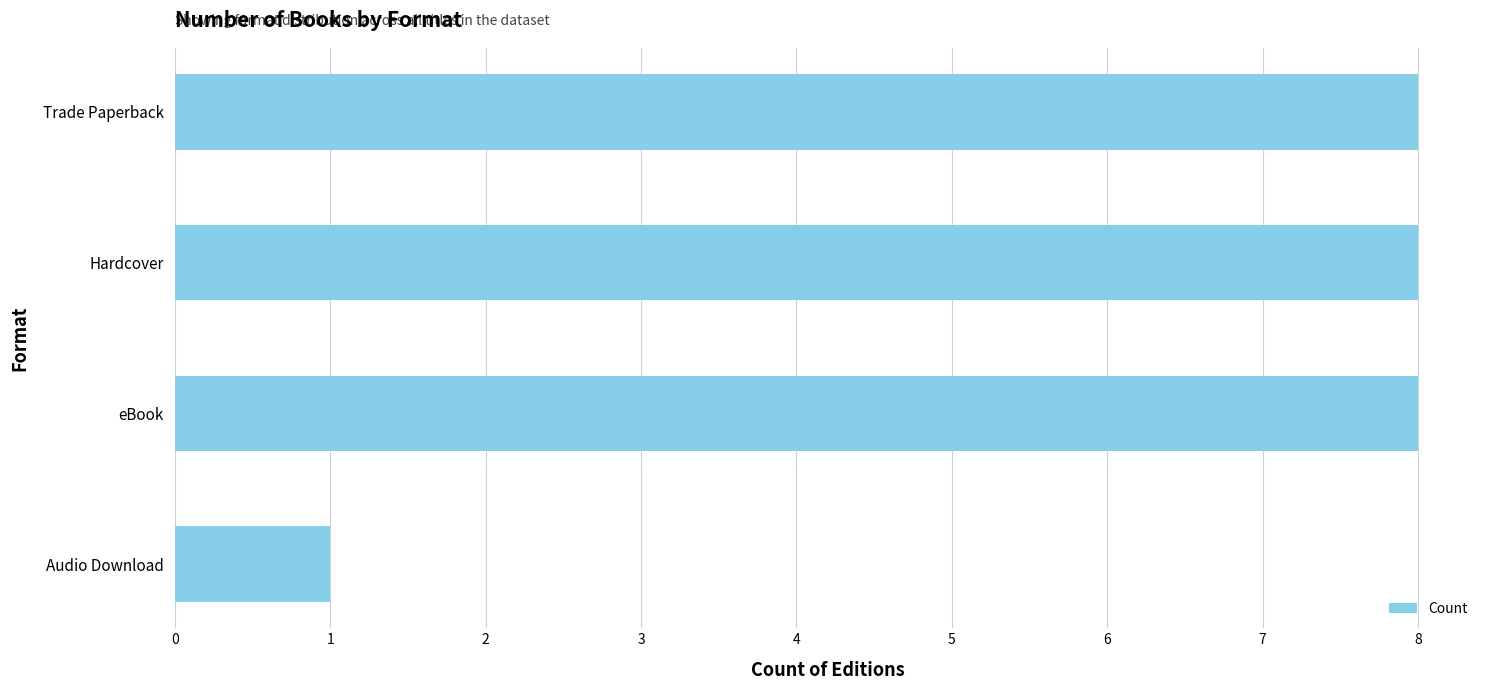

Count the values in the range 8 to 9.

3